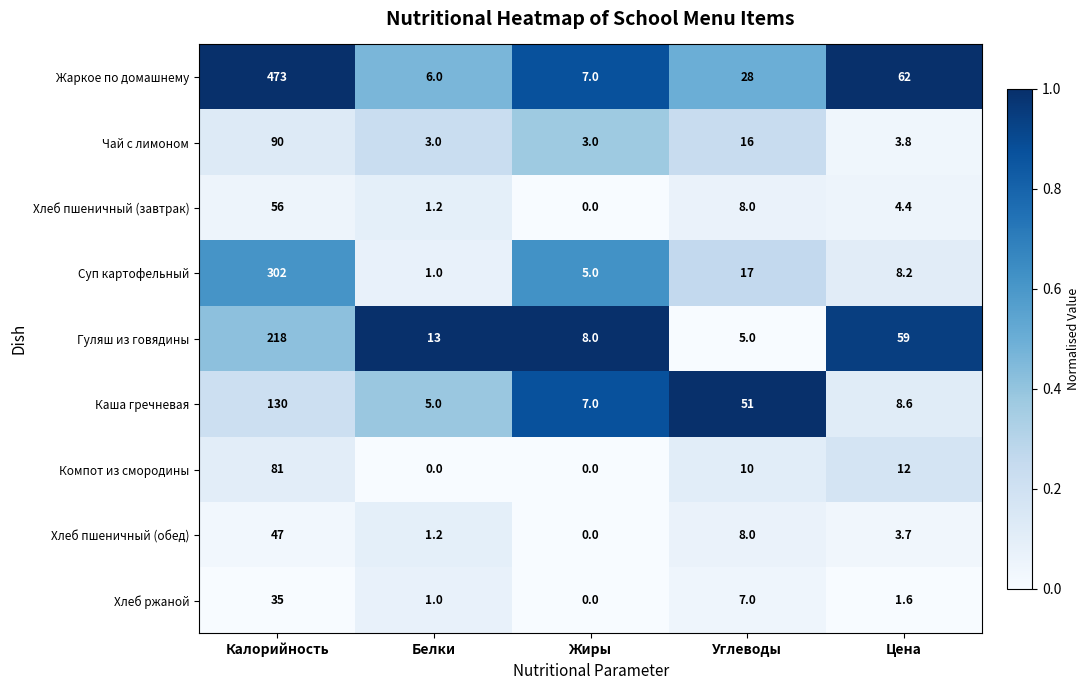

What is the spread (max minus min) of values at Жиры?

8.0